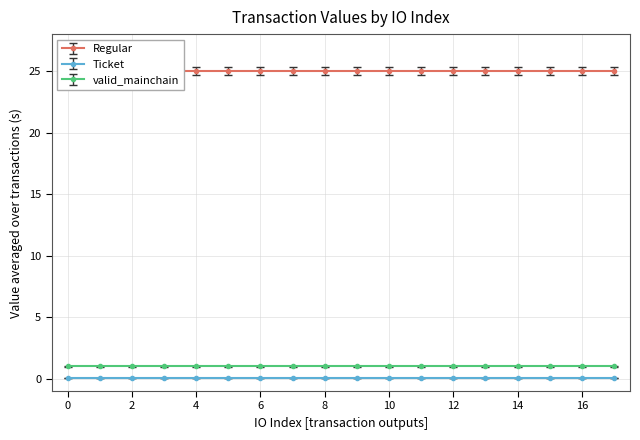

Reading left to right, transcribe all the data shown in this chart.

Ticket: 0.0	0.0	0.0	0.0	0.0	0.0	0.0	0.0	0.0	0.0	0.0	0.0	0.0	0.0	0.0	0.0	0.0	0.0
Regular: 25.0	25.0	25.0	25.0	25.0	25.0	25.0	25.0	25.0	25.0	25.0	25.0	25.0	25.0	25.0	25.0	25.0	25.0
valid_mainchain: 1.0	1.0	1.0	1.0	1.0	1.0	1.0	1.0	1.0	1.0	1.0	1.0	1.0	1.0	1.0	1.0	1.0	1.0